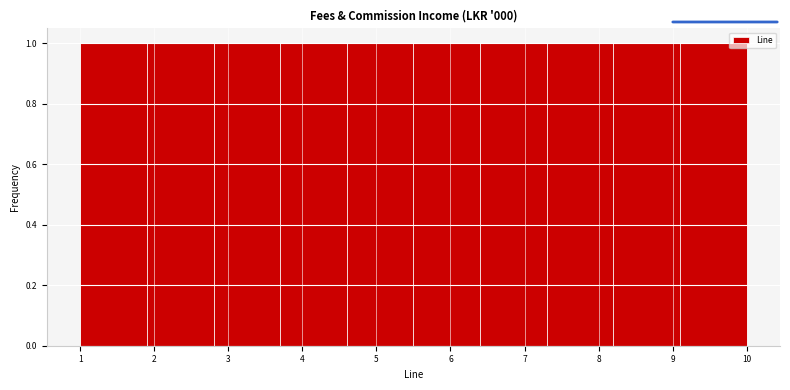

Reading left to right, list every bar in this chart as the range it spans on the x-axis followed by its height. The values are not printed on the chart, so give them approximately, as read against the axis.

1.0 to 1.9: 1
1.9 to 2.8: 1
2.8 to 3.7: 1
3.7 to 4.6: 1
4.6 to 5.5: 1
5.5 to 6.4: 1
6.4 to 7.3: 1
7.3 to 8.2: 1
8.2 to 9.1: 1
9.1 to 10.0: 1